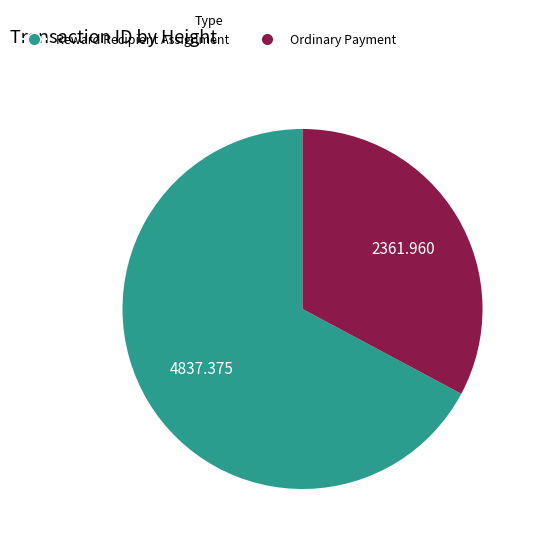

Do Ordinary Payment and Reward Recipient Assignment together represent more than half of the pie?

Yes